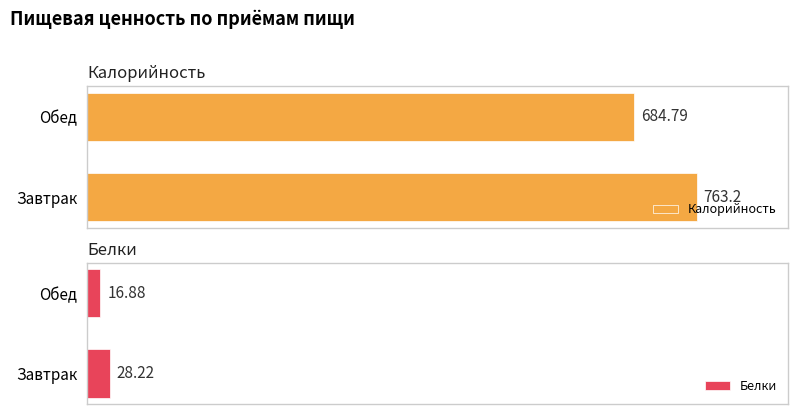

Reading left to right, list all the values displayed in this chart.

Калорийность: 763.2	684.8
Белки: 28.2	16.9